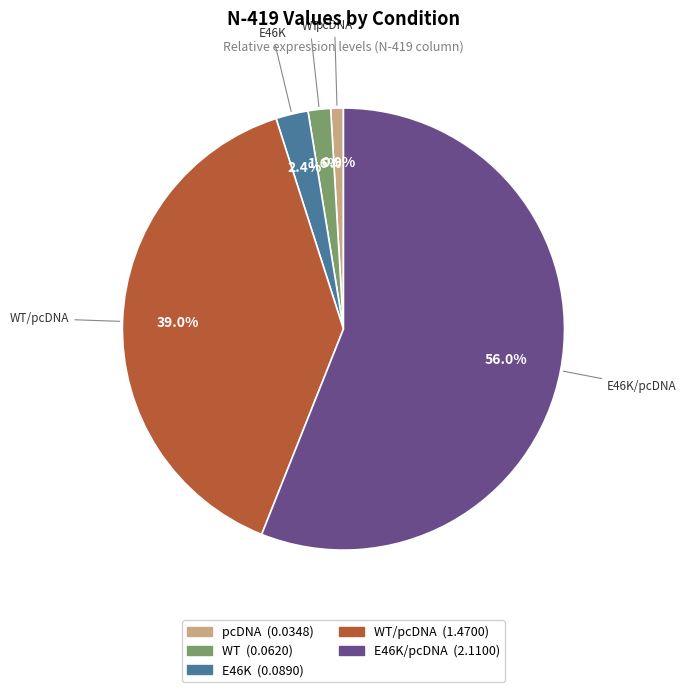

Count the number of slices in the pie.

5